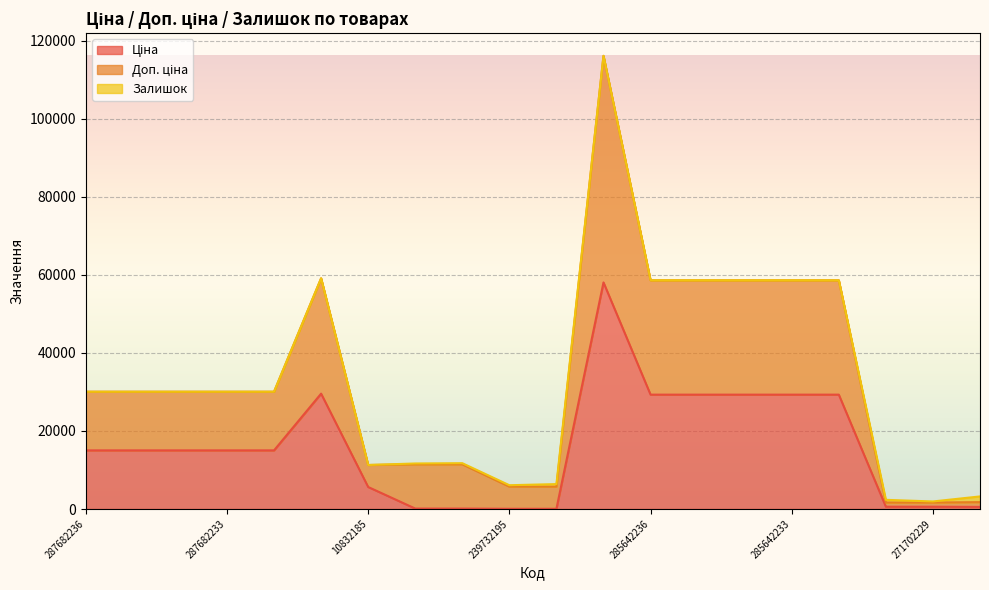

In Доп. ціна, how many points are lower than both neighbors (excluding endpoints)?

1